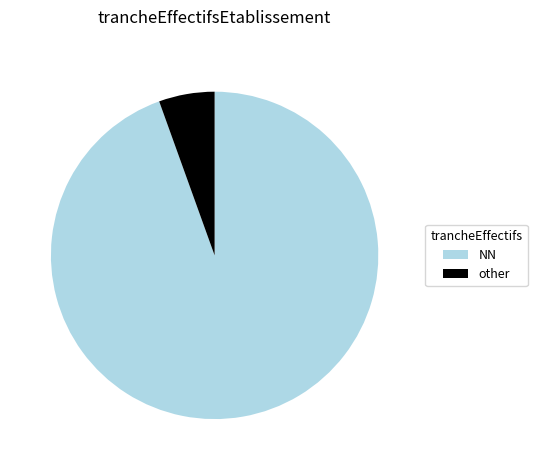

Which slice is the largest?

NN